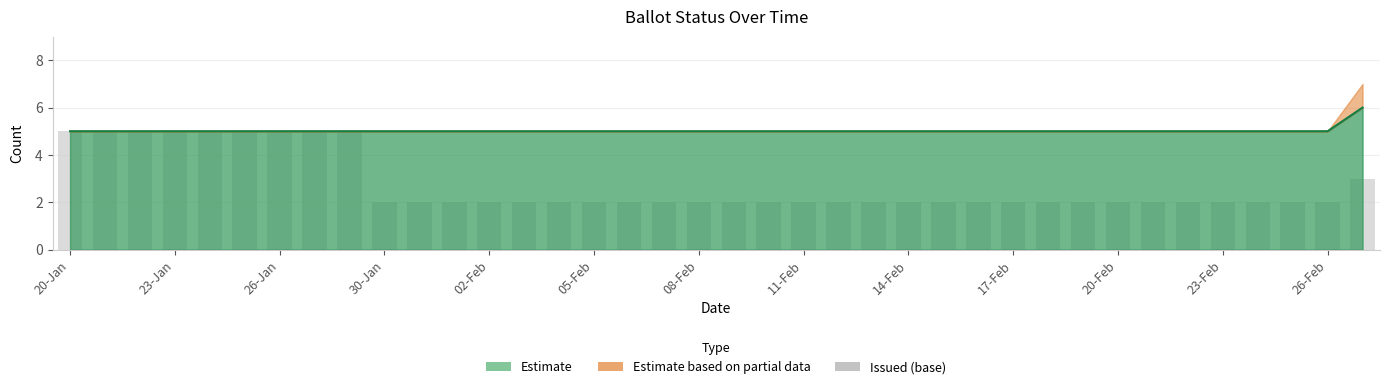

Between 18 and 23, which is larger?

18